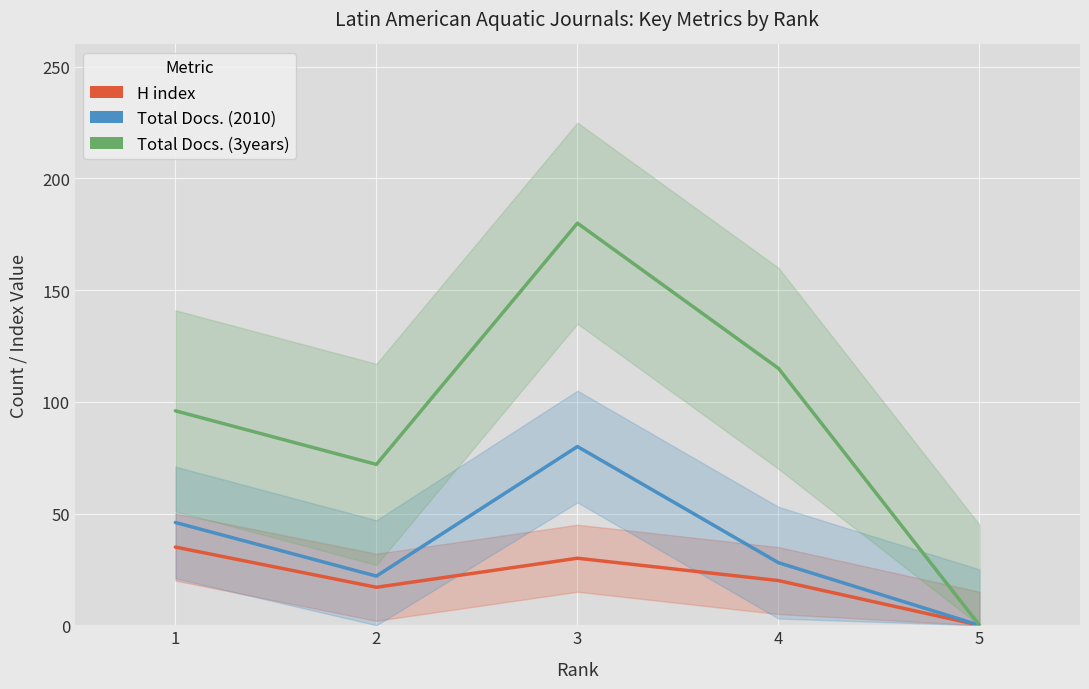

At which category does H index reach its first local peak?

3